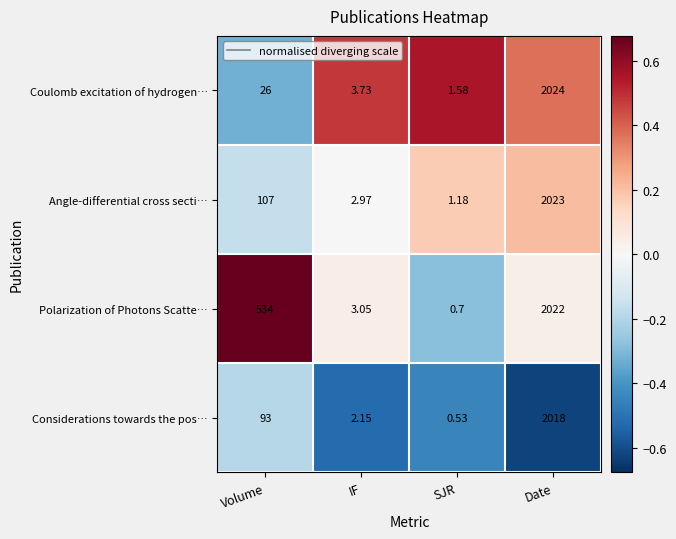

At Volume, list the series in order from smallest to largest.

Coulomb excitation of hydrogen…, Considerations towards the pos…, Angle-differential cross secti…, Polarization of Photons Scatte…